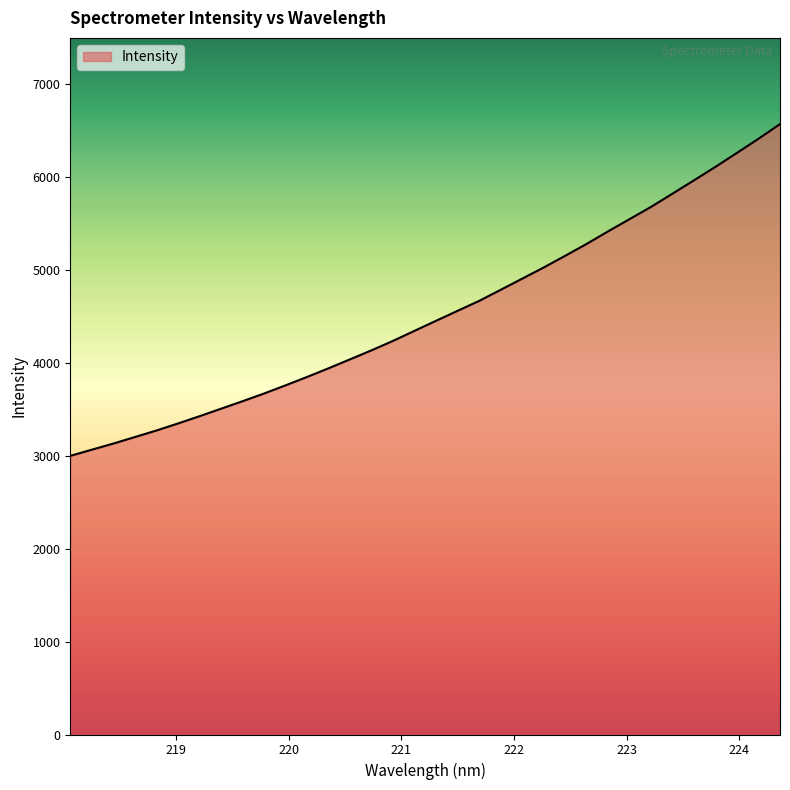

What is the minimum value shown in the chart?

3000.0